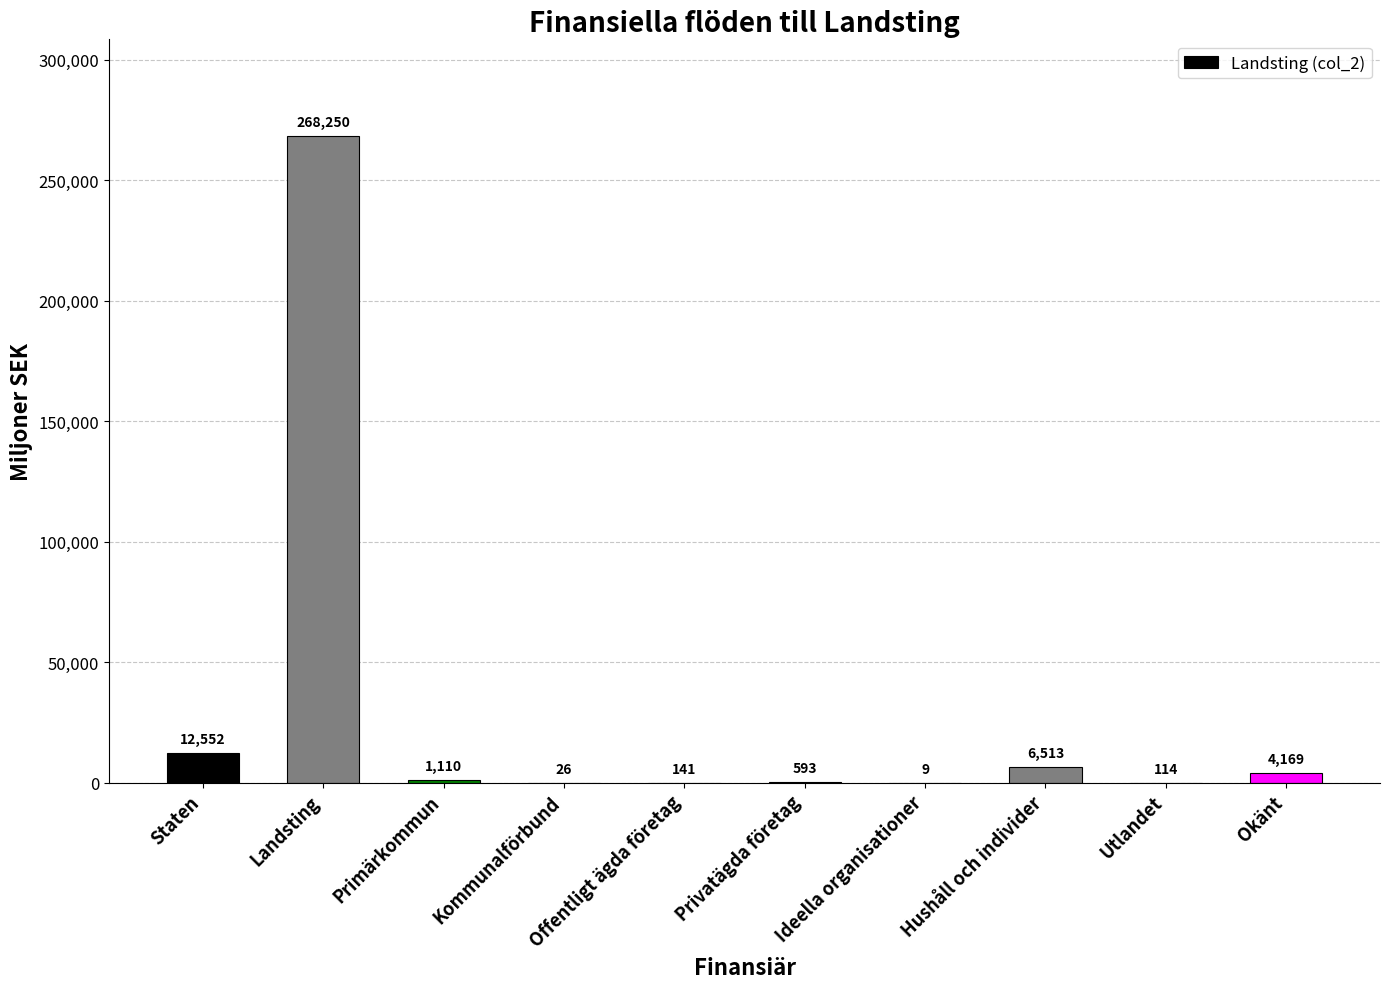

Which label corresponds to the largest value in the chart?

Landsting